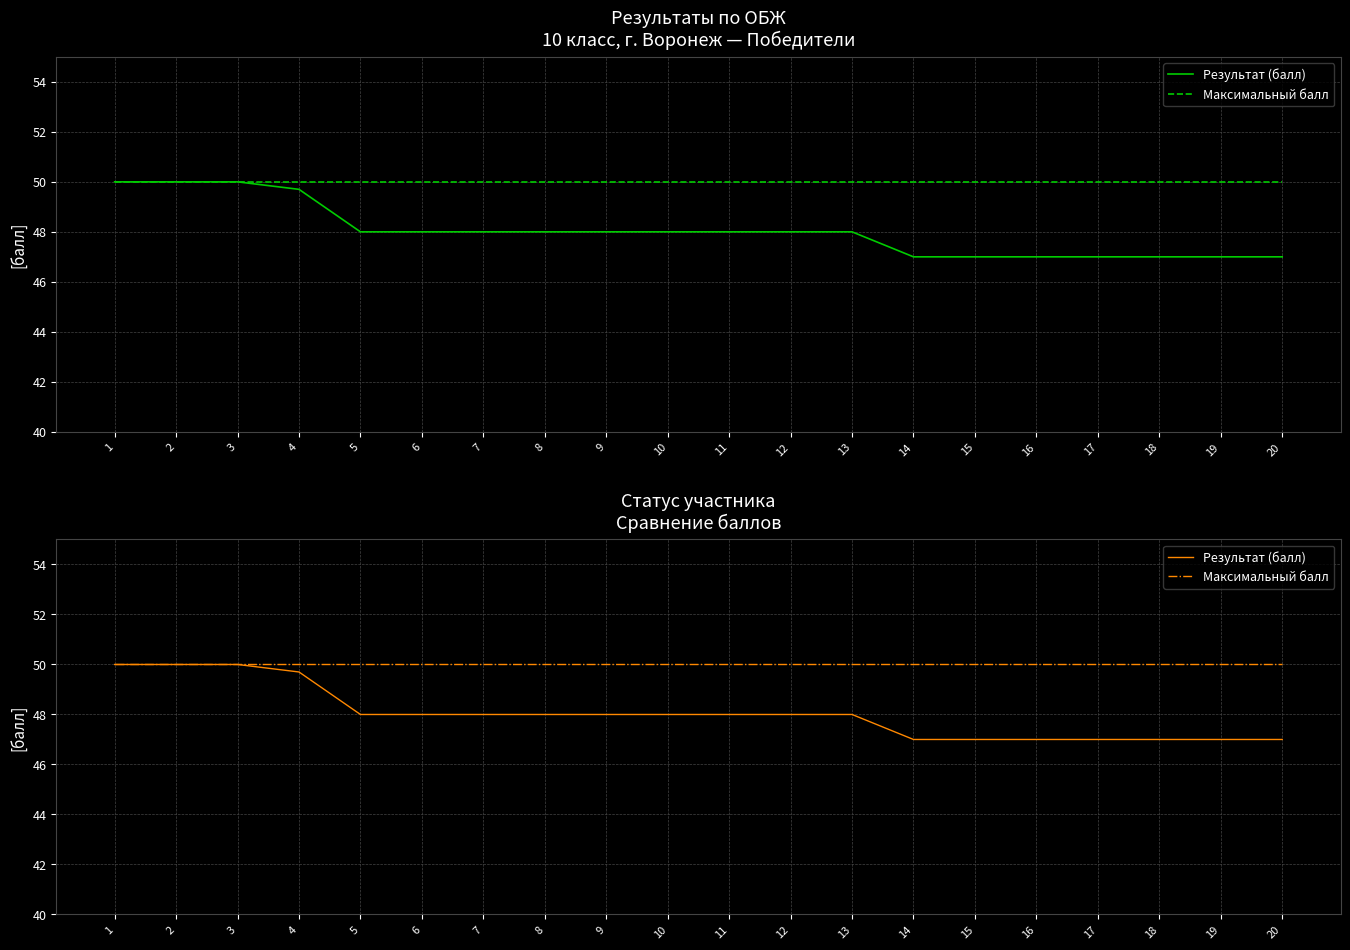

Reading left to right, transcribe all the data shown in this chart.

Результат (балл): 50.0	50.0	50.0	49.7	48.0	48.0	48.0	48.0	48.0	48.0	48.0	48.0	48.0	47.0	47.0	47.0	47.0	47.0	47.0	47.0
Максимальный балл: 50.0	50.0	50.0	50.0	50.0	50.0	50.0	50.0	50.0	50.0	50.0	50.0	50.0	50.0	50.0	50.0	50.0	50.0	50.0	50.0